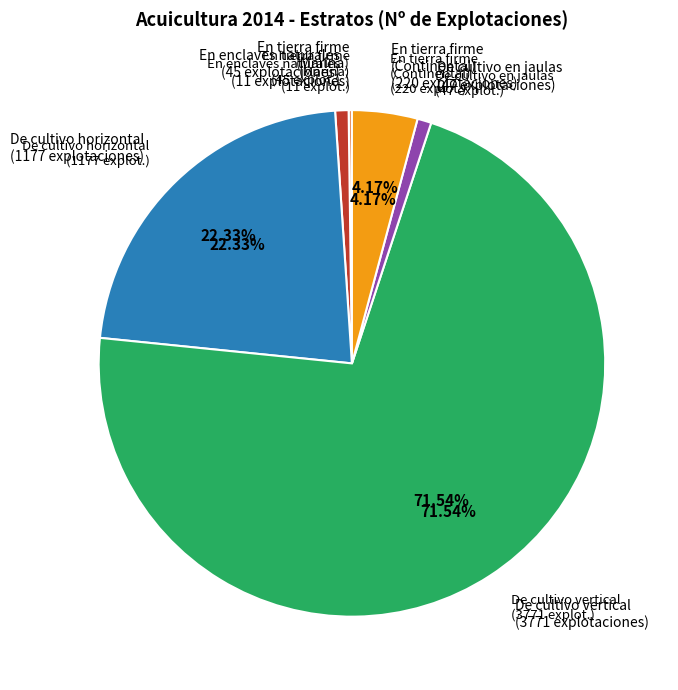

Combined, do Acuicultura Marina and Acuicultura Continental account for over 50%?

Yes